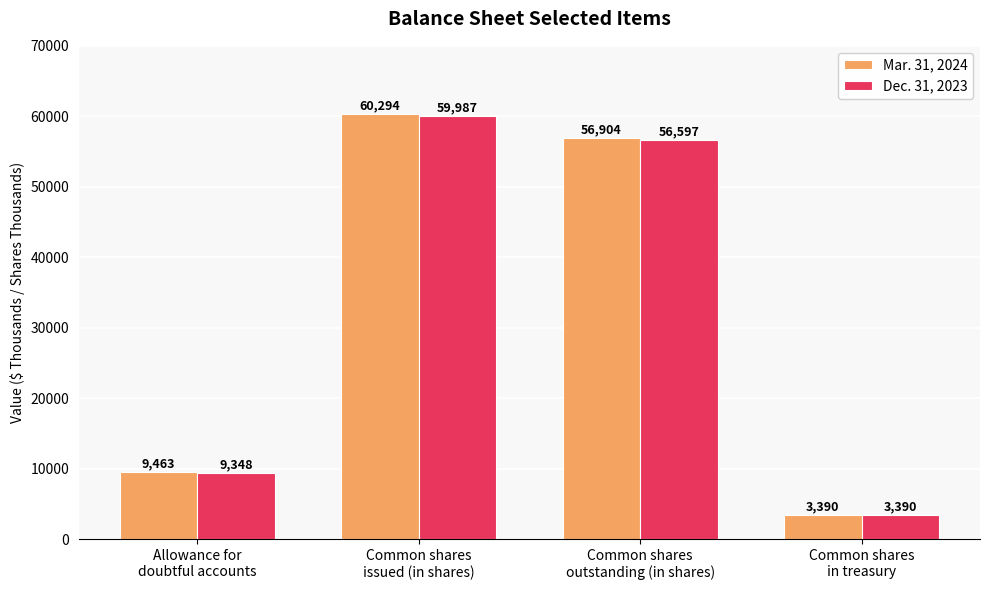

Reading left to right, transcribe all the data shown in this chart.

Mar. 31, 2024: Allowance for
doubtful accounts=9463	Common shares
issued (in shares)=60294	Common shares
outstanding (in shares)=56904	Common shares
in treasury=3390
Dec. 31, 2023: Allowance for
doubtful accounts=9348	Common shares
issued (in shares)=59987	Common shares
outstanding (in shares)=56597	Common shares
in treasury=3390